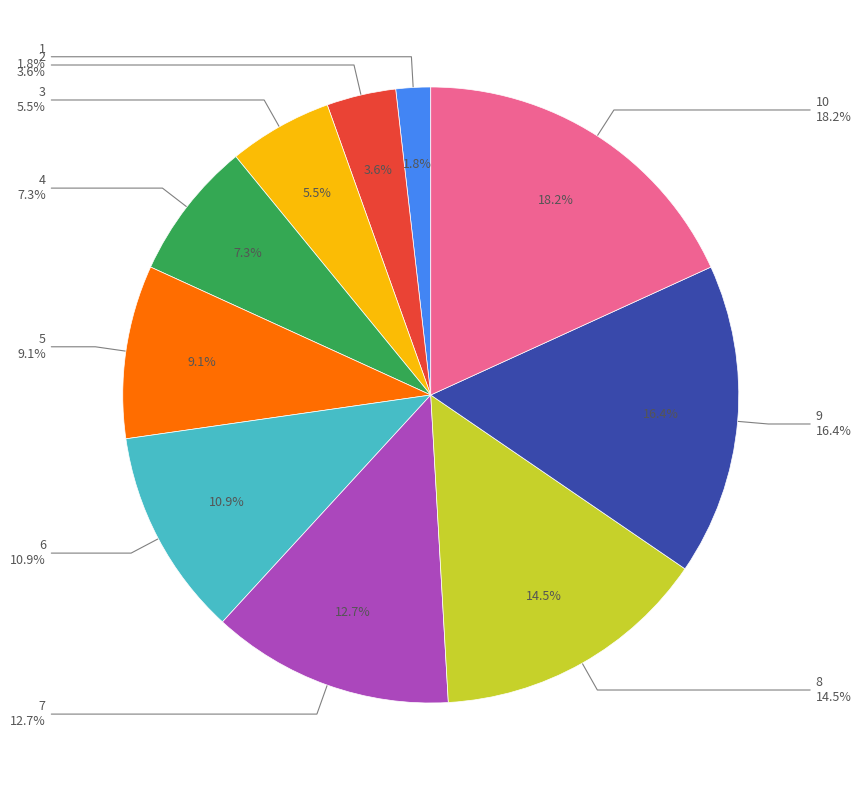

What is the ratio of the value at 7 to the value at 1?

7.0